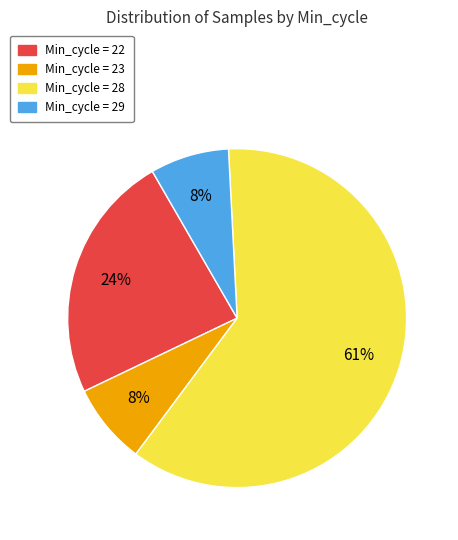

To the nearest percent, what is the average slice percentage?

25%